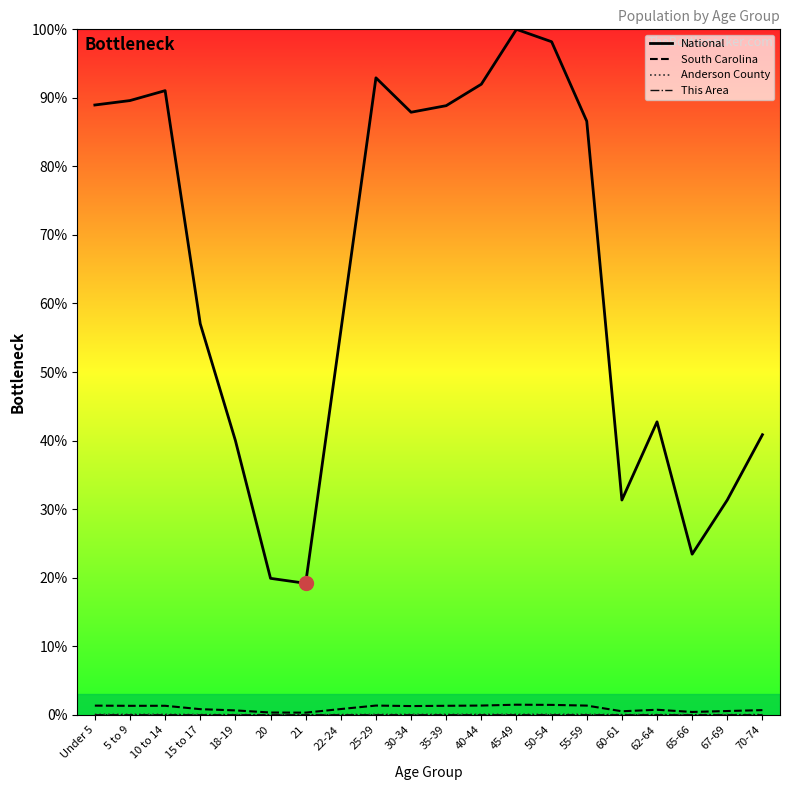

Does the chart display data point markers on the line(s)?

No